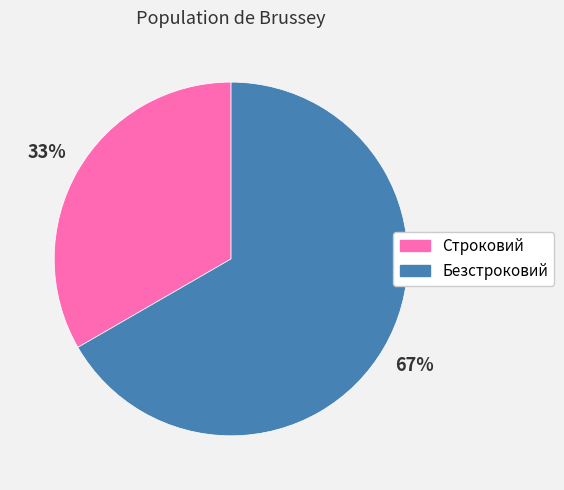

Do Строковий and Безстроковий together represent more than half of the pie?

Yes